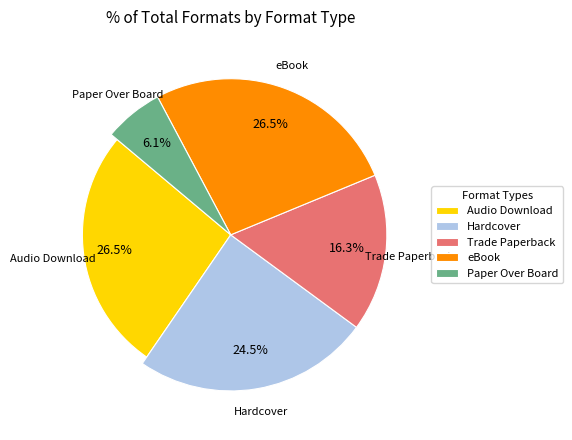

Which slice is the largest?

Audio Download